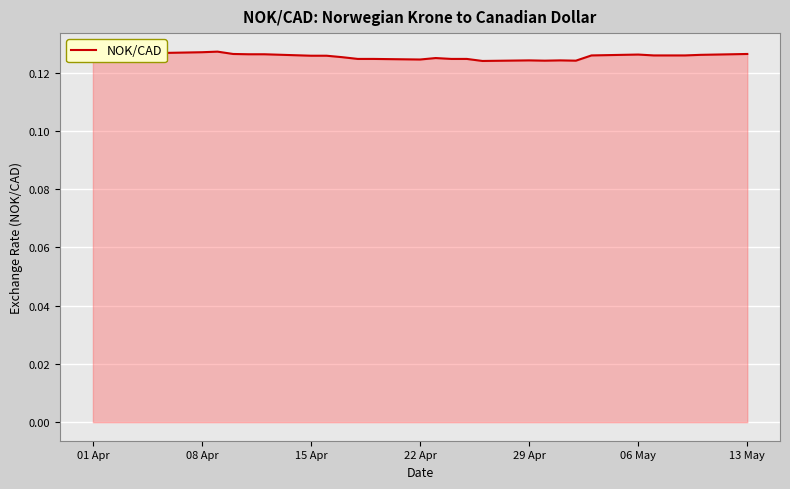

Does the chart display data point markers on the line(s)?

No